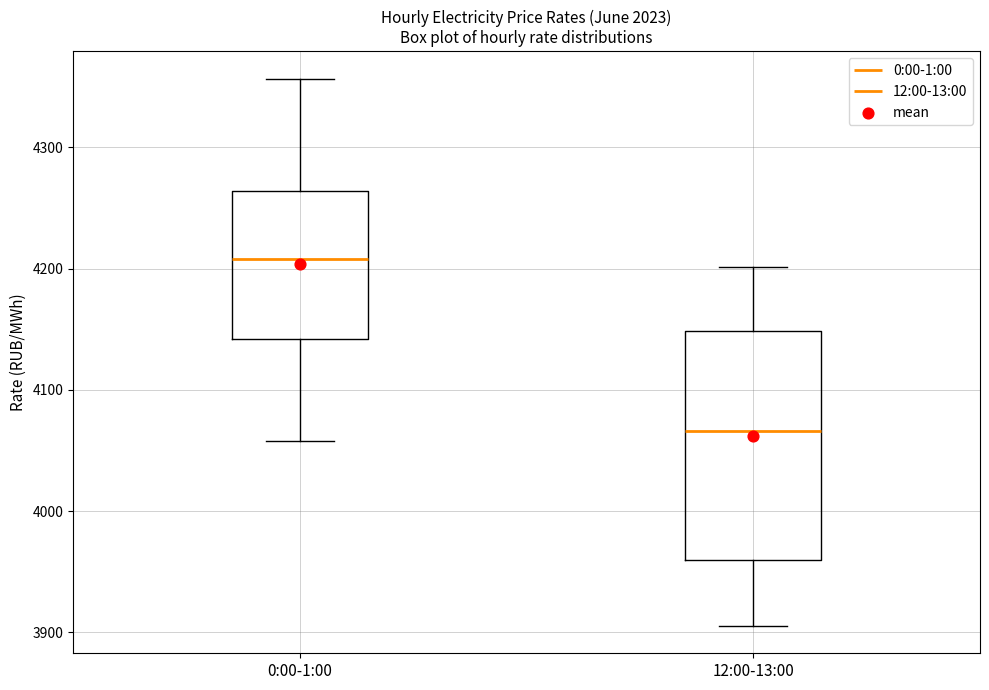

Reading left to right, transcribe this box plot: for each box, give where its median line is, the range the box spans, and where its two whiskers end, as read against the y-axis. The values are not printed on the chart, so give them approximately, as read against the axis.

0:00-1:00: median 4210, box 4140 to 4260, whiskers 4060 to 4360
12:00-13:00: median 4070, box 3960 to 4150, whiskers 3910 to 4200